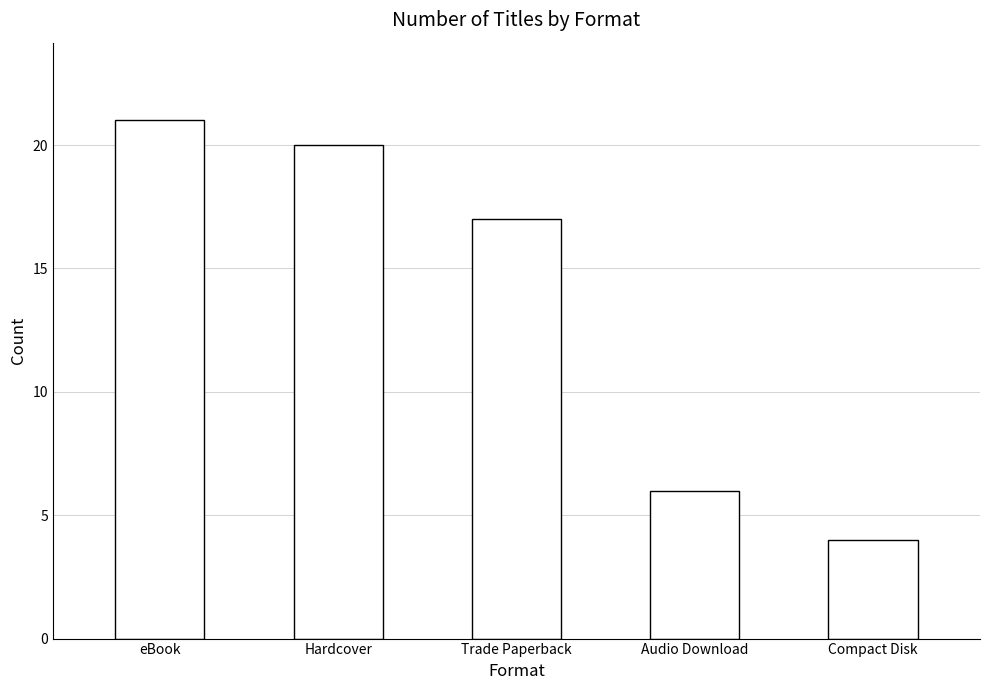

How many data points are less than 17?

2